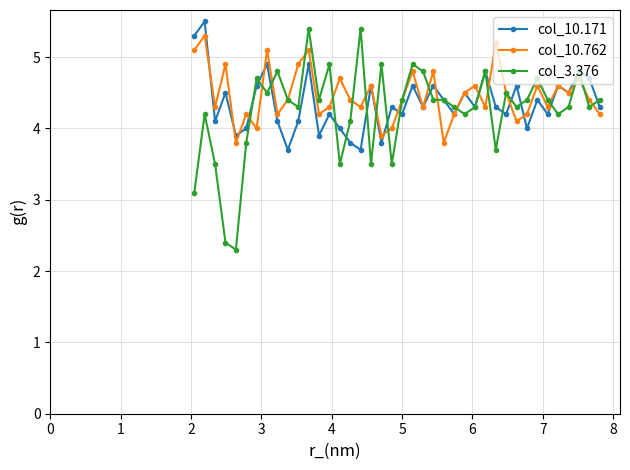

How many lines are shown in the chart?

3